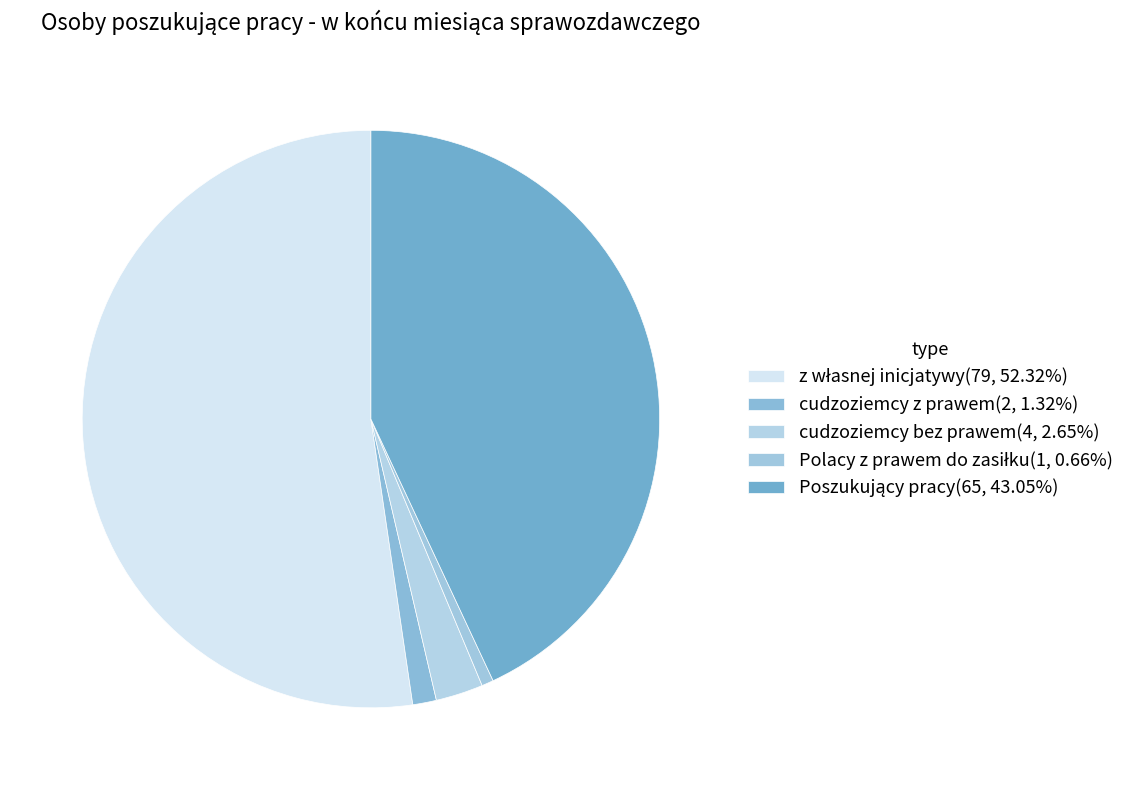

Which category has the biggest portion of the pie?

z własnej inicjatywy